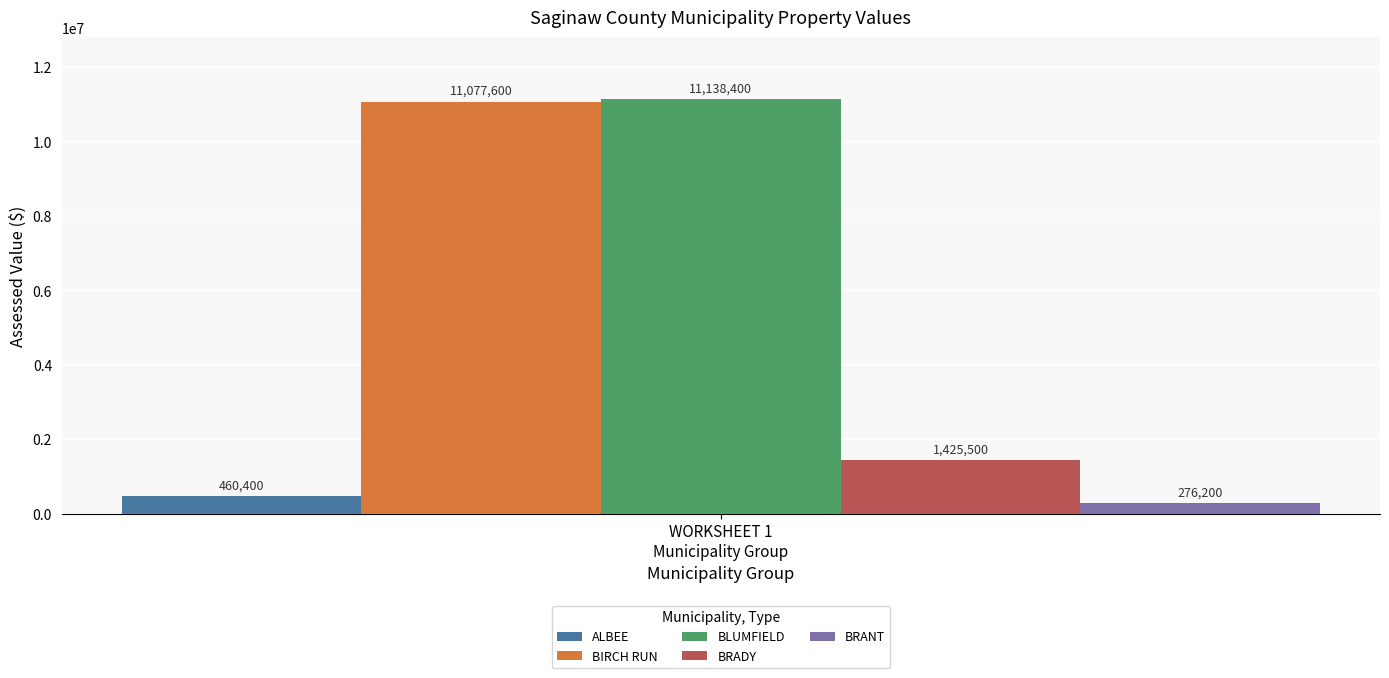

What is the maximum value shown in the chart?

11138400